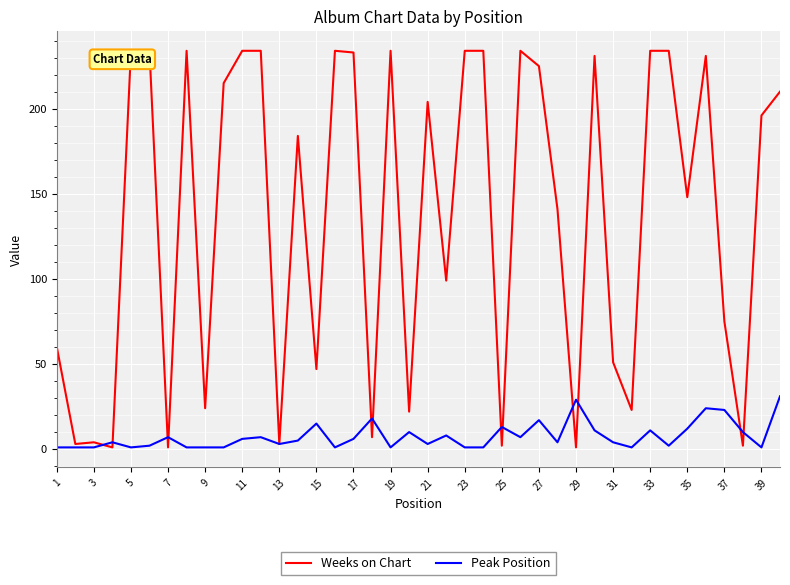

List the series in order of their peak value, highest first.

Weeks on Chart, Peak Position